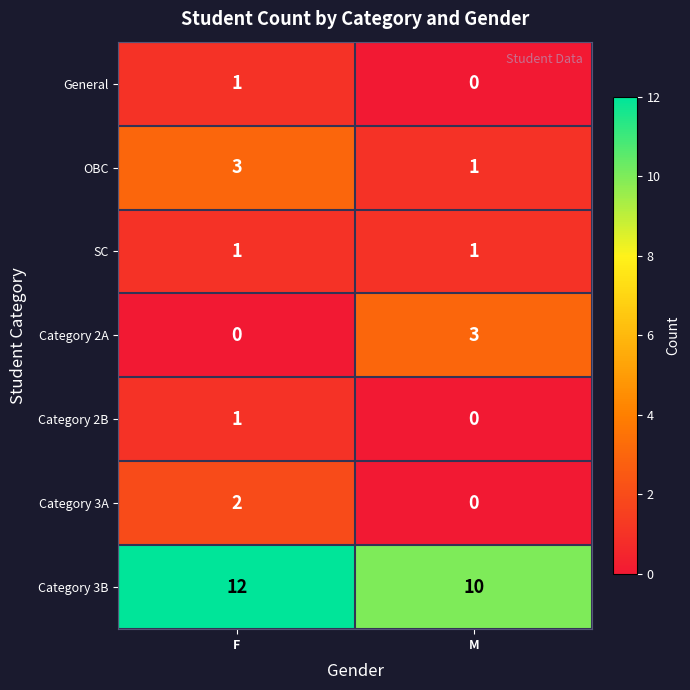

What is the lowest value of the Category 3B series?

10